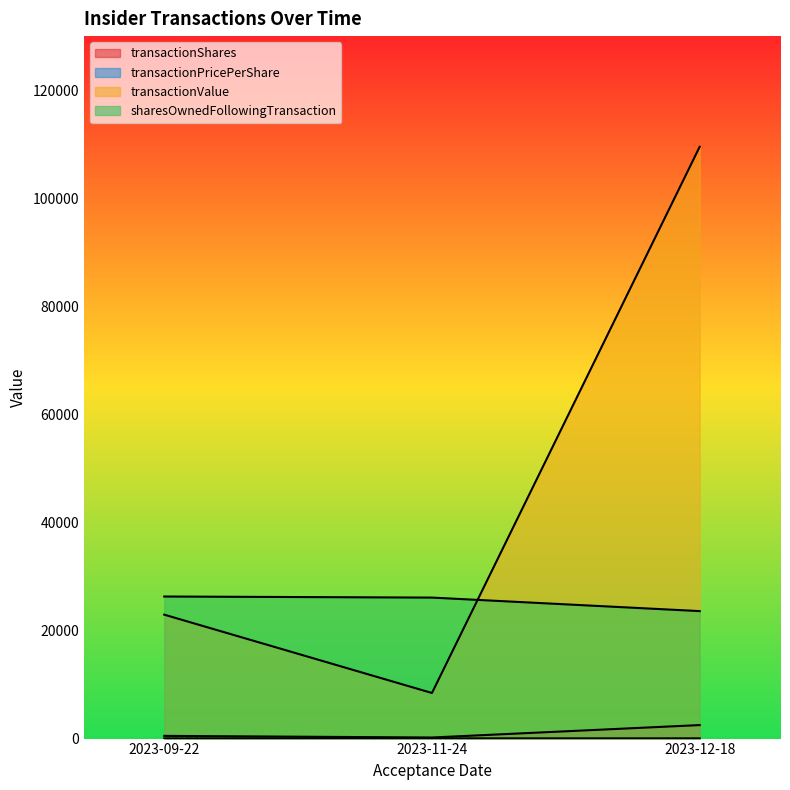

True or false: transactionPricePerShare has a value of 81.1 at 2023-09-22.

False